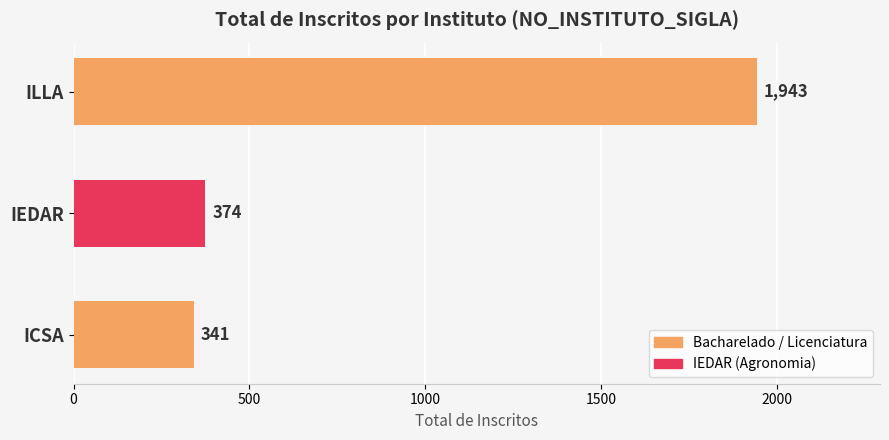

What is the sum of all values?

2658